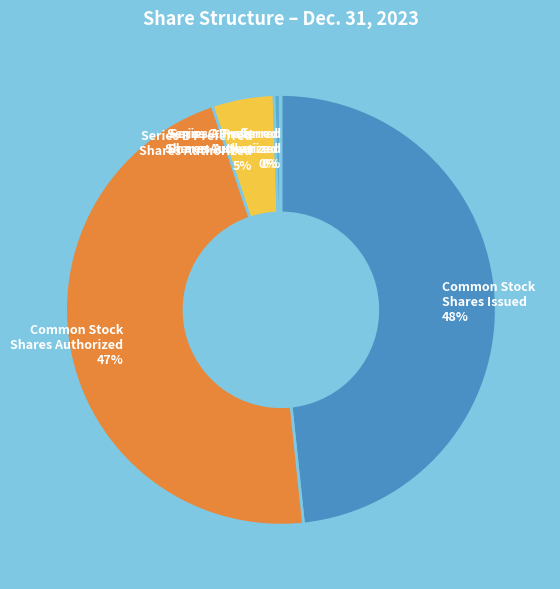

To the nearest percent, what is the combined percentage of Common Stock Shares Issued and Common Stock Shares Authorized?

95%